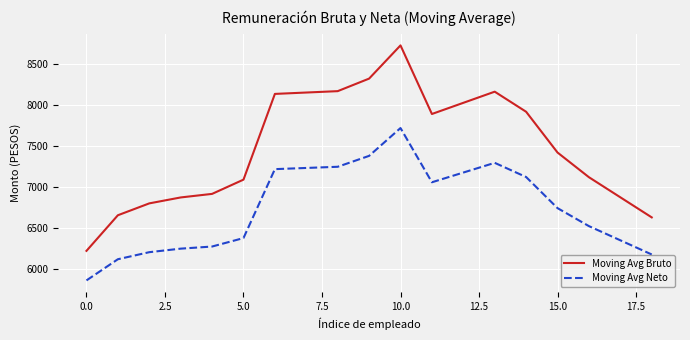

Does the chart display data point markers on the line(s)?

No